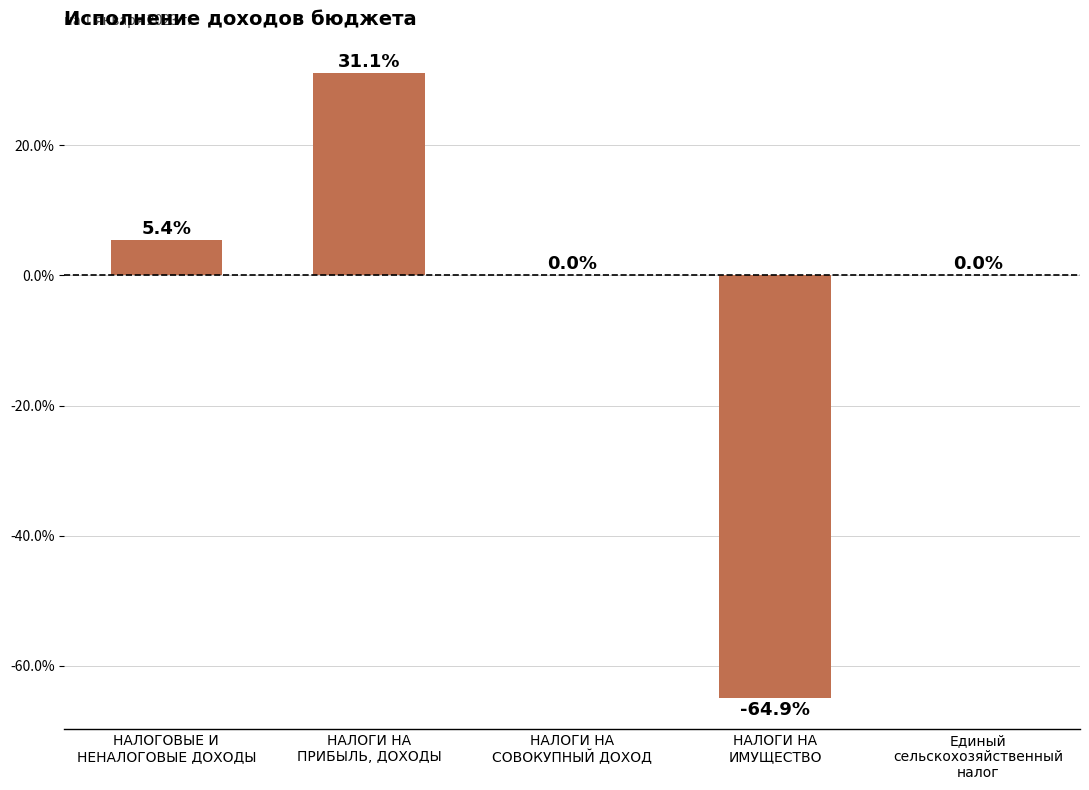

What is the greatest value displayed?

31.1